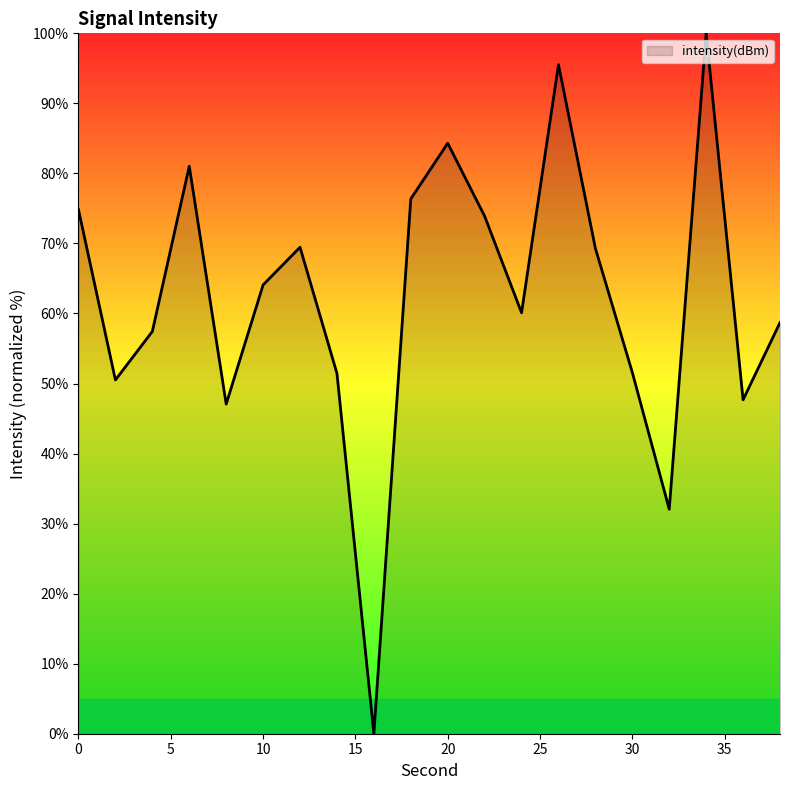

What is the difference between the maximum and minimum values?

100.0